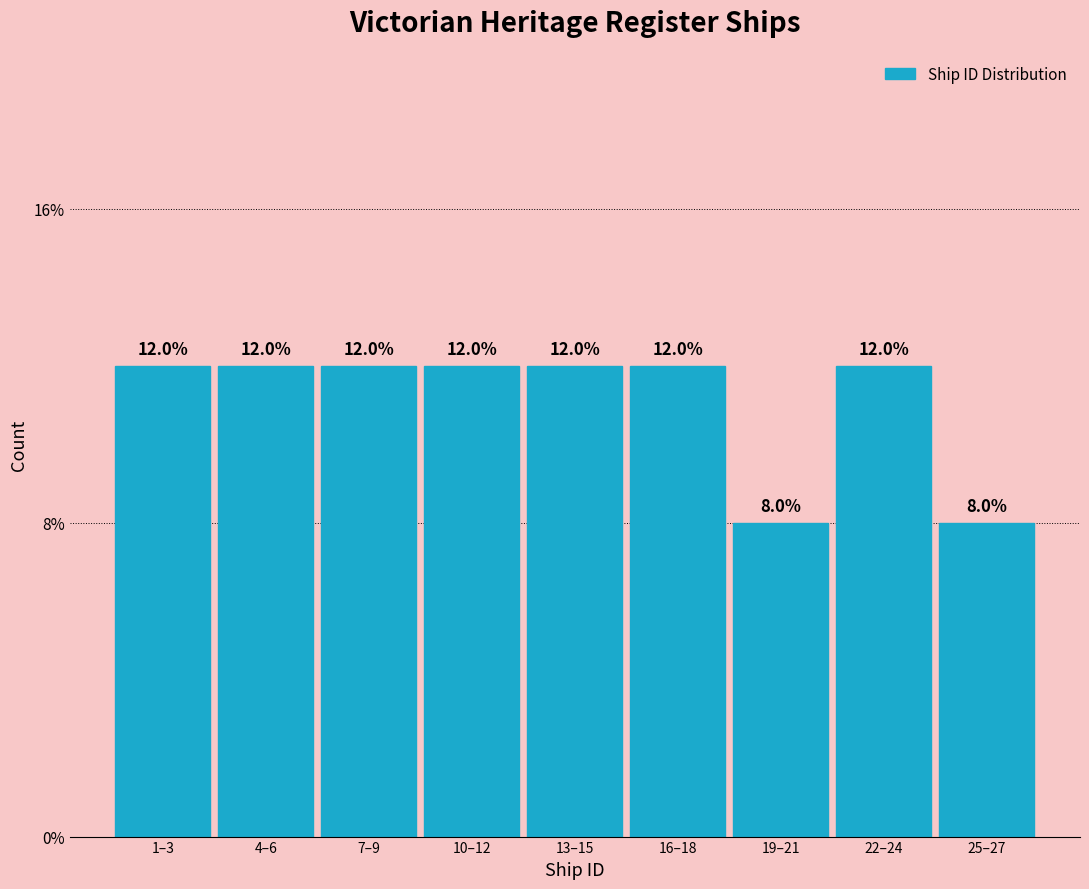

Does the chart contain any negative values?

No